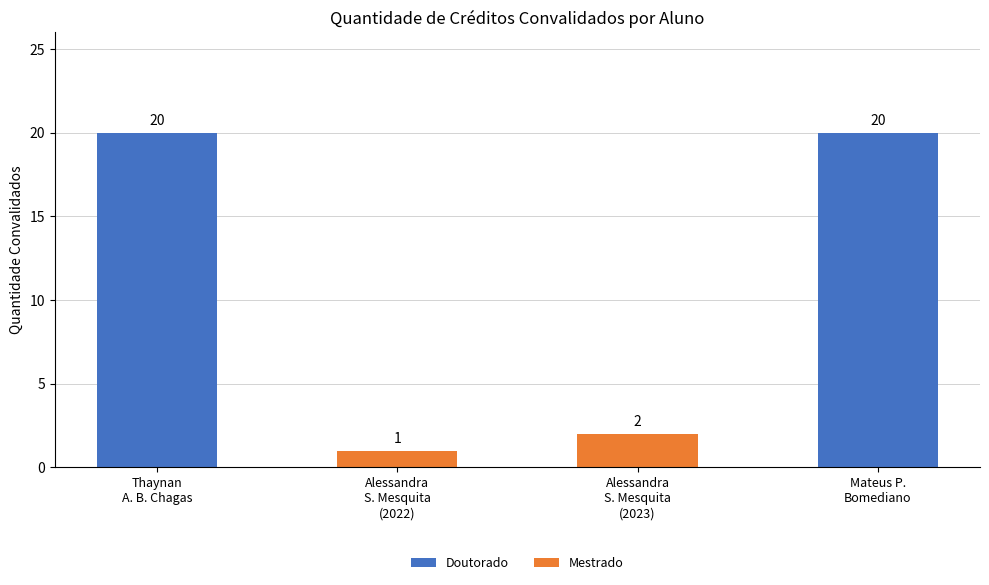

How many categories are shown in the chart?

4